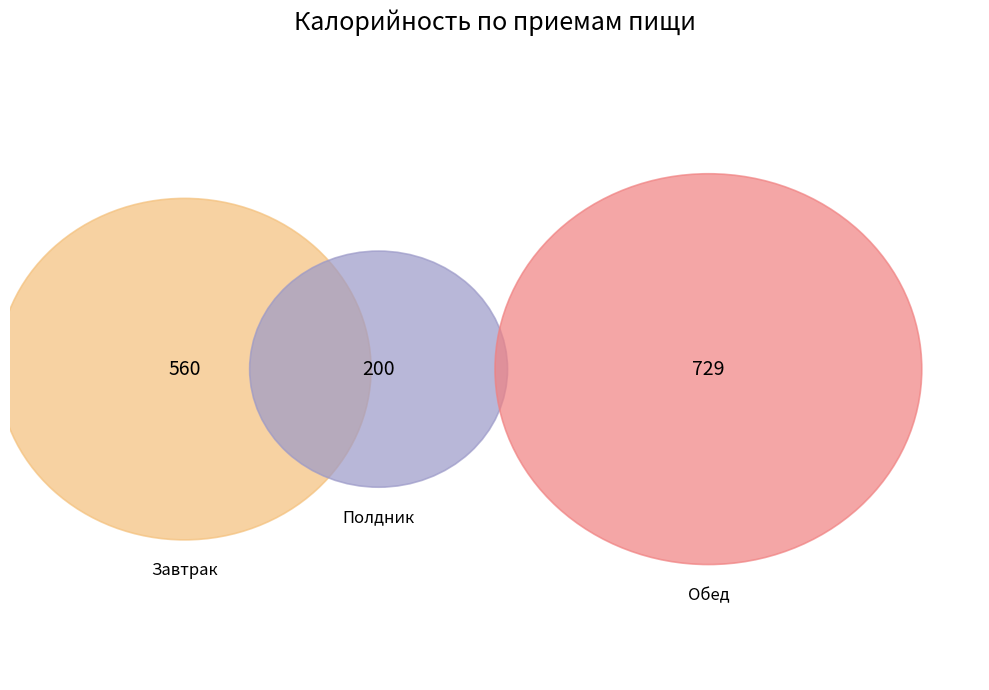

True or false: Корж молочный accounts for 13% of the total.

False